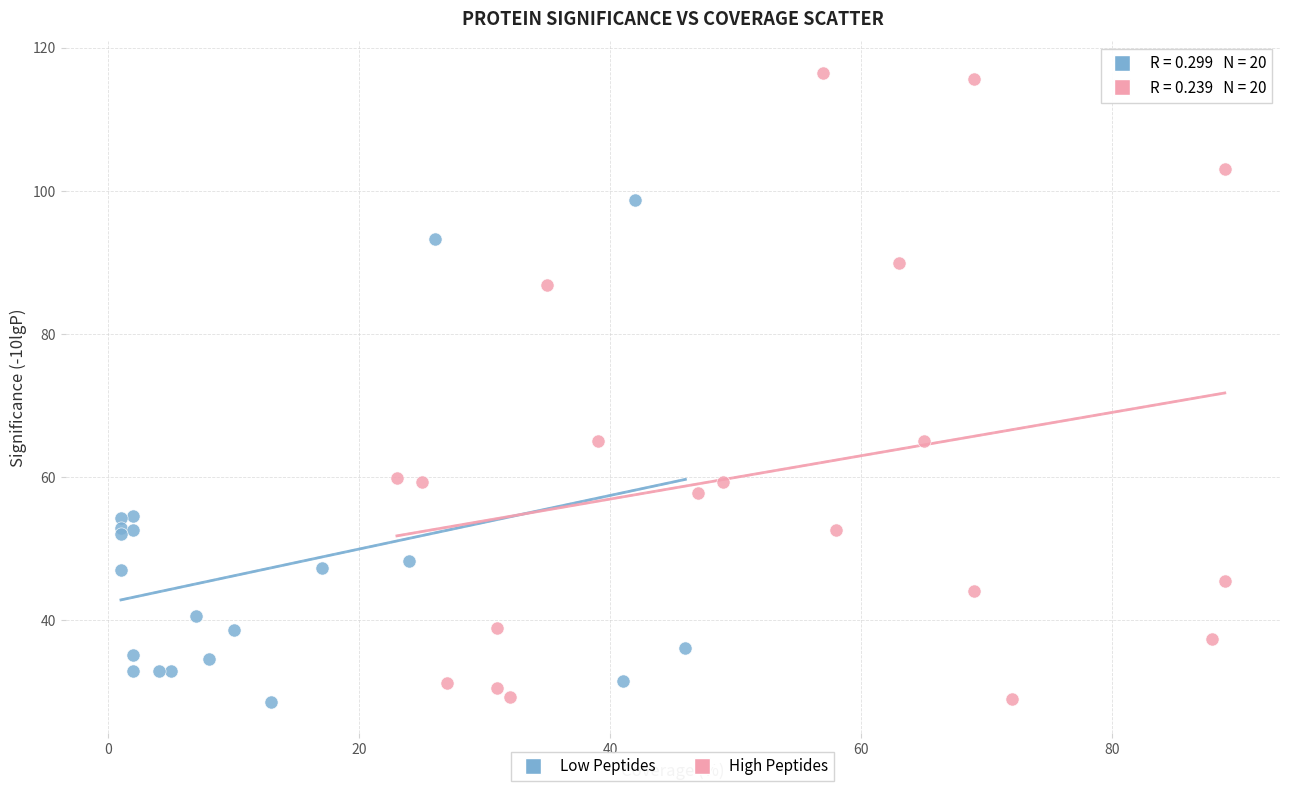

What are all the series names shown in the legend?

Low Peptides, High Peptides